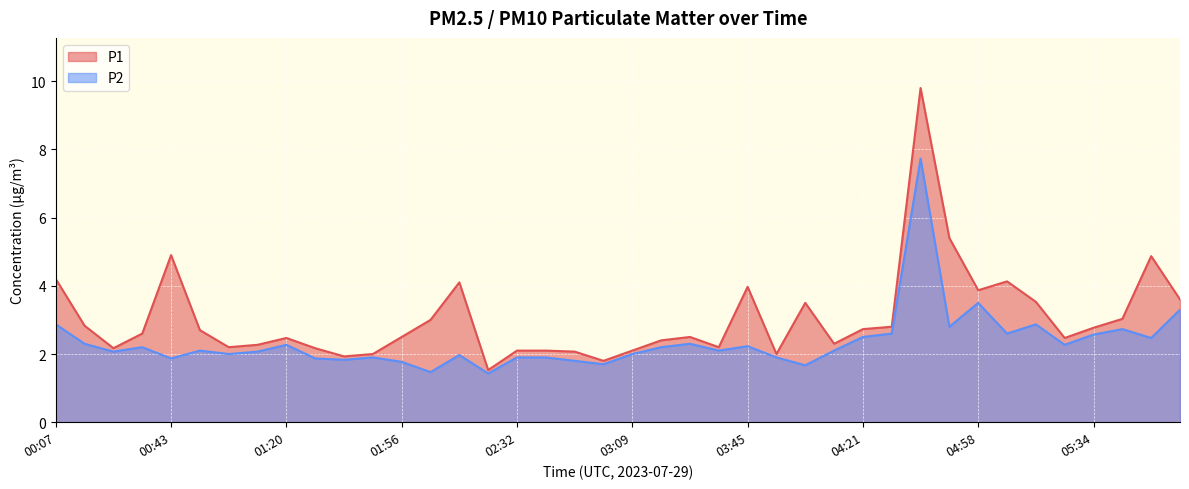

How many interior local peaks does the P1 series have?

9